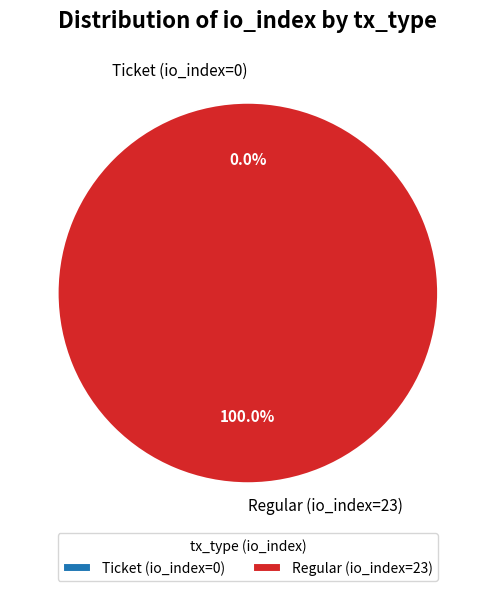

To the nearest percent, what percentage of the pie is Regular (io_index=23)?

100%